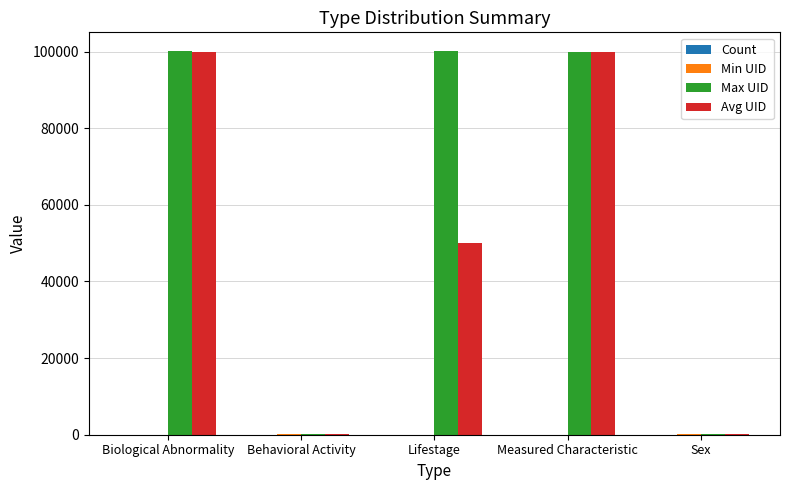

Which series has the largest total across all categories?

Max UID